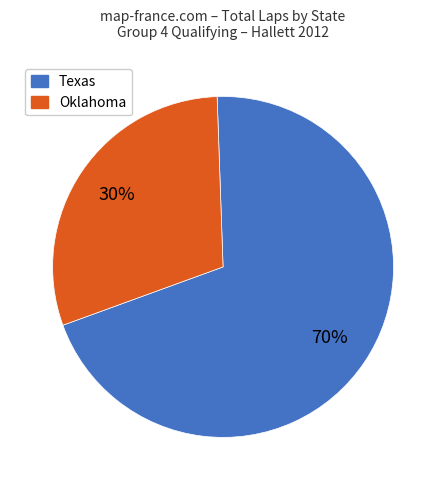

How many segments does this pie chart have?

2